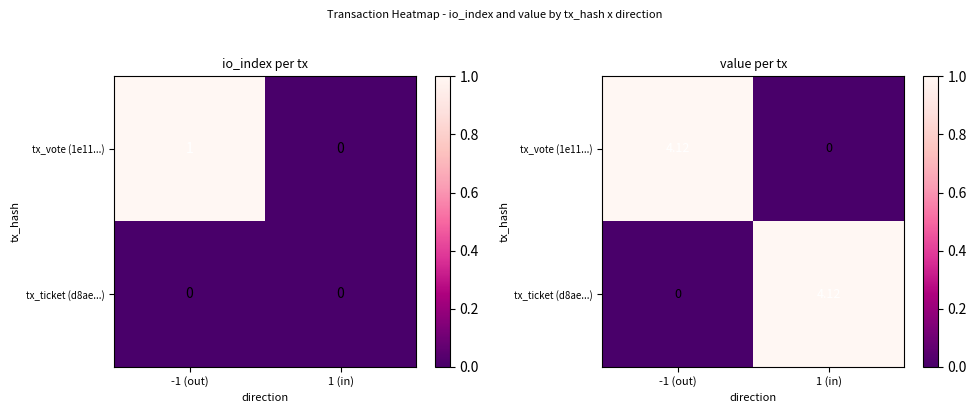

Is it true that tx_vote (1e11...) equals 1 at 1 (in)?

False